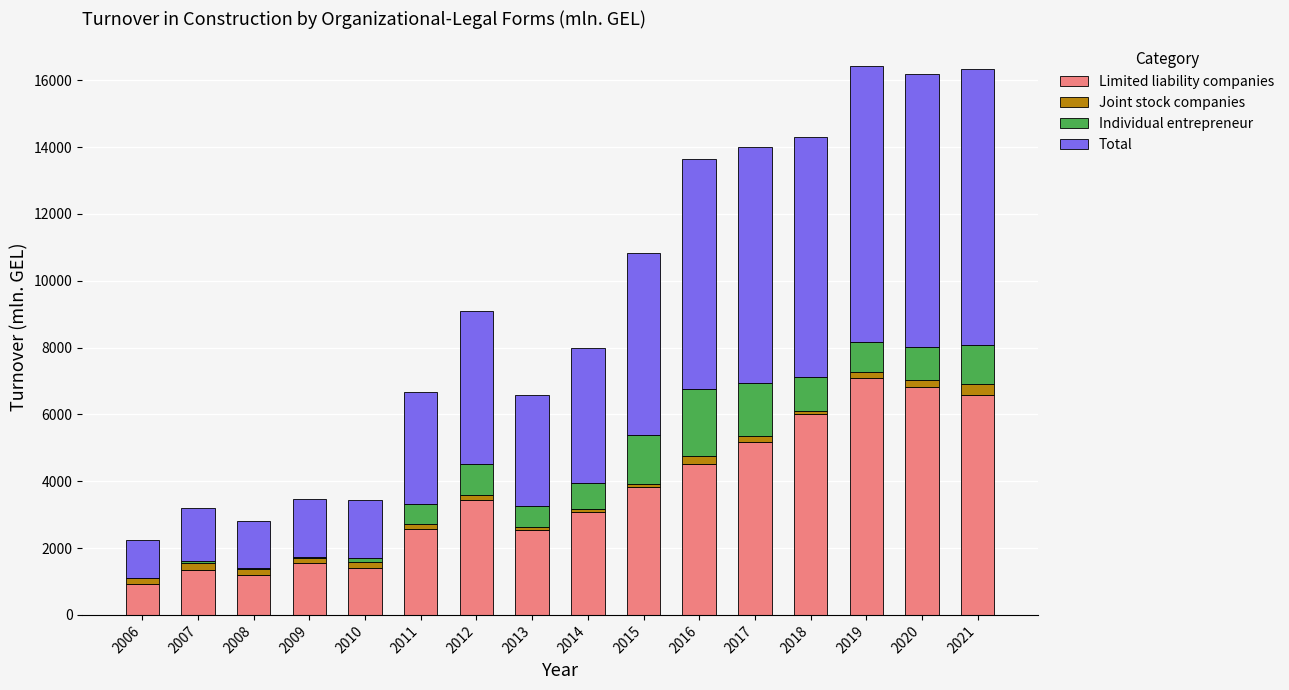

True or false: Limited liability companies has a value of 549.7 at 2010.

False